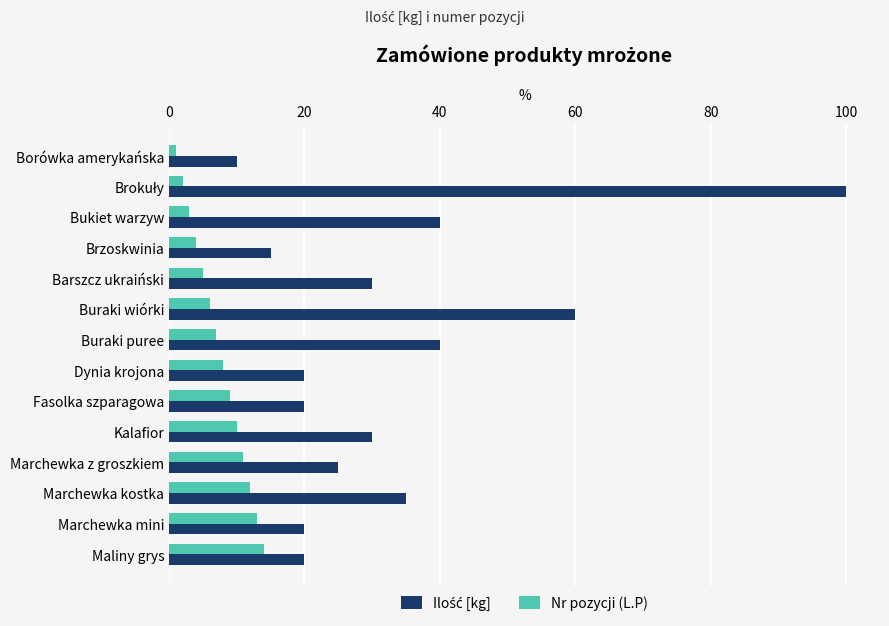

What is the sum of all Nr pozycji (L.P) values?

105